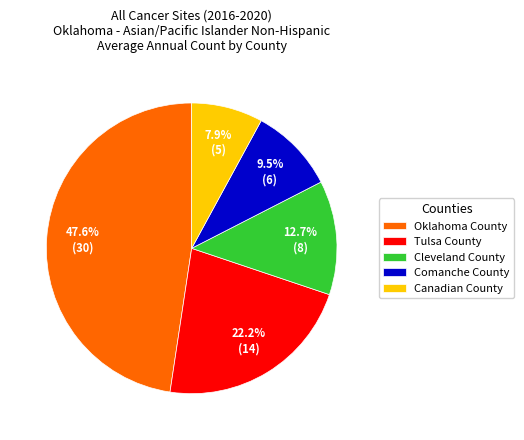

To the nearest percent, what is the difference between the Cleveland County and Tulsa County slice percentages?

10%